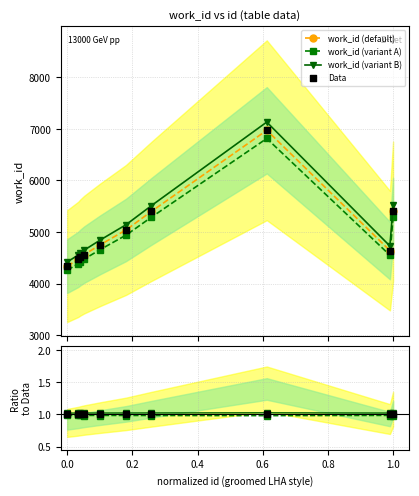

At how many categories does at least one series exceed 5197?

3